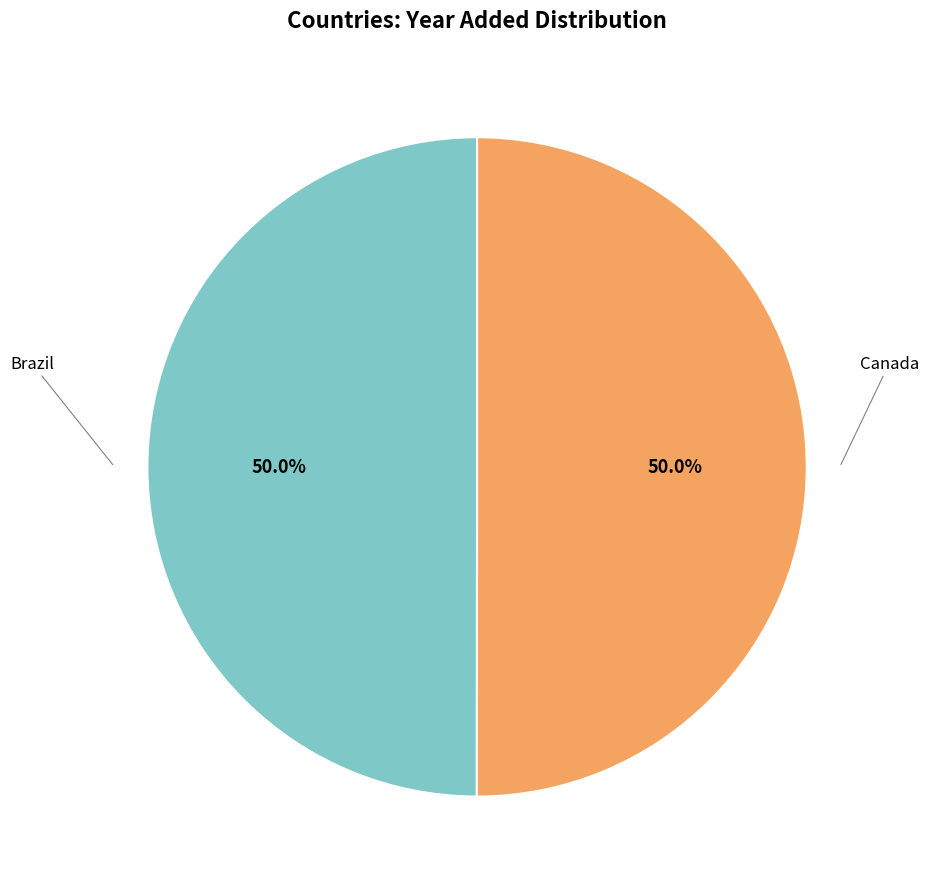

How many segments does this pie chart have?

2